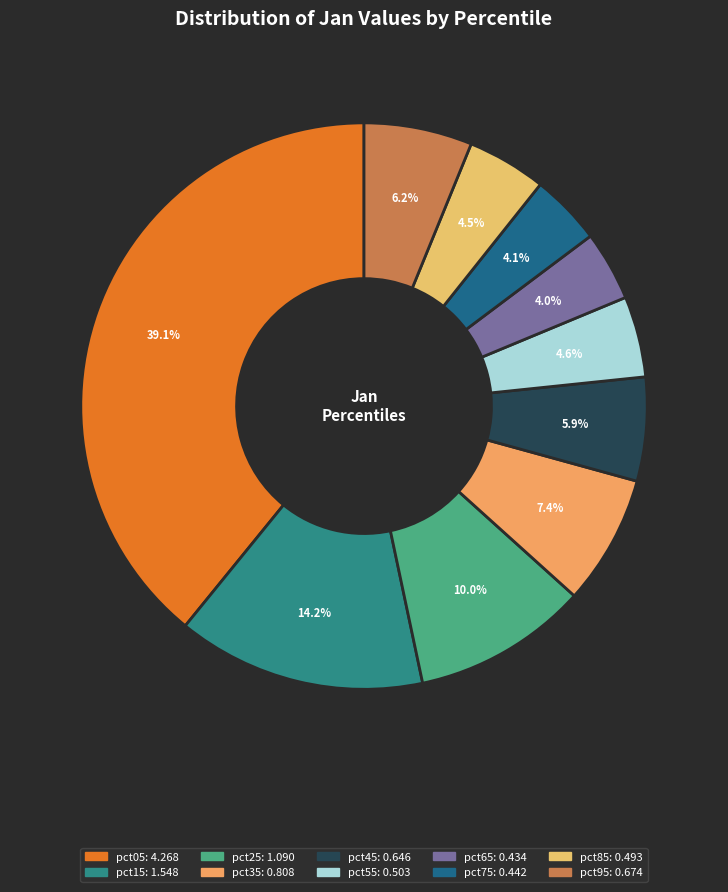

Is it true that pct25 is 1% of the pie?

False